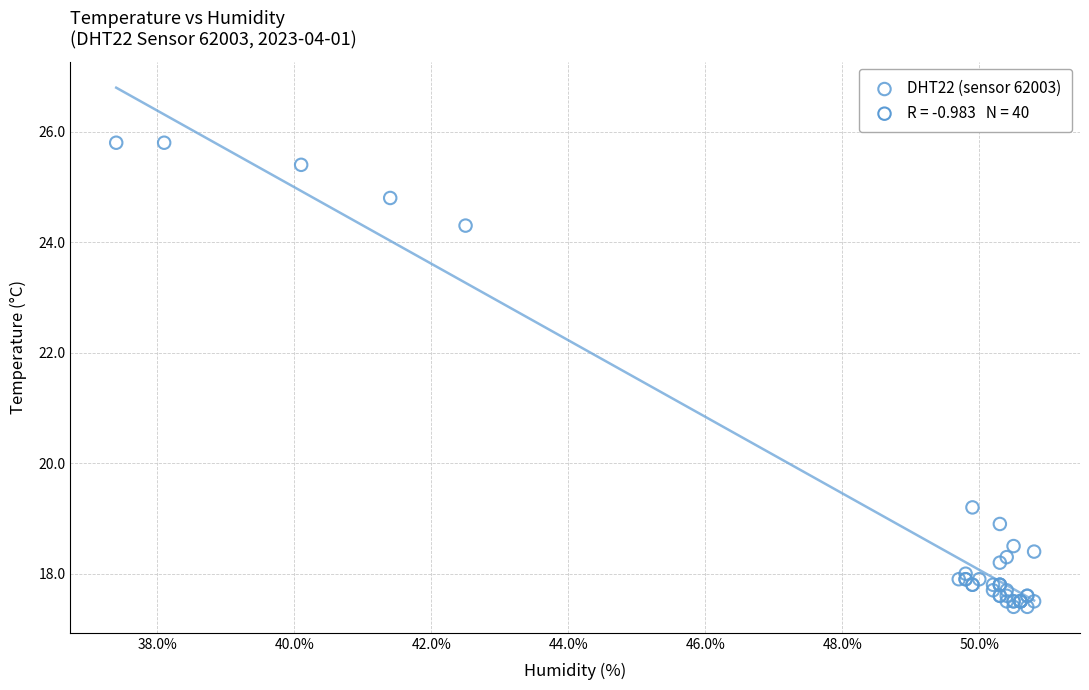

What Y value in the scatter plot is closest to 21?

19.2